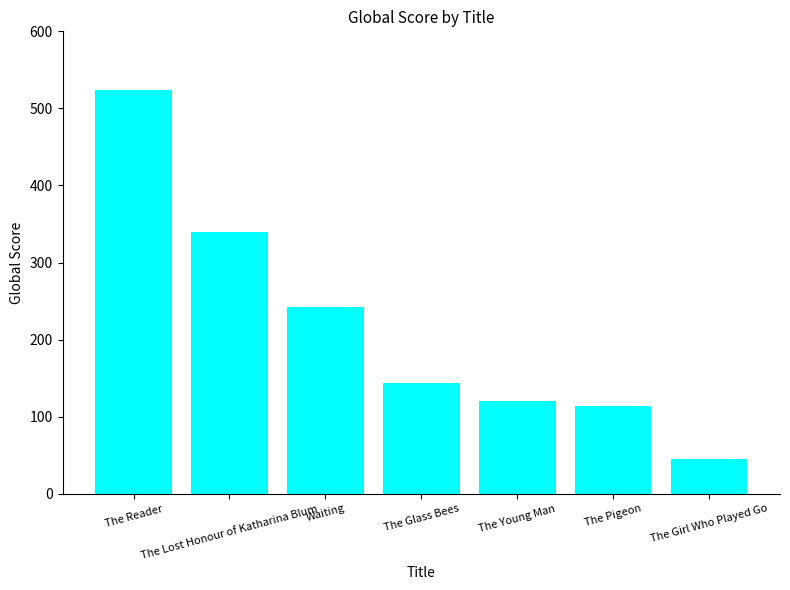

Rank the categories by value from highest to lowest.

The Reader, The Lost Honour of Katharina Blum, Waiting, The Glass Bees, The Young Man, The Pigeon, The Girl Who Played Go